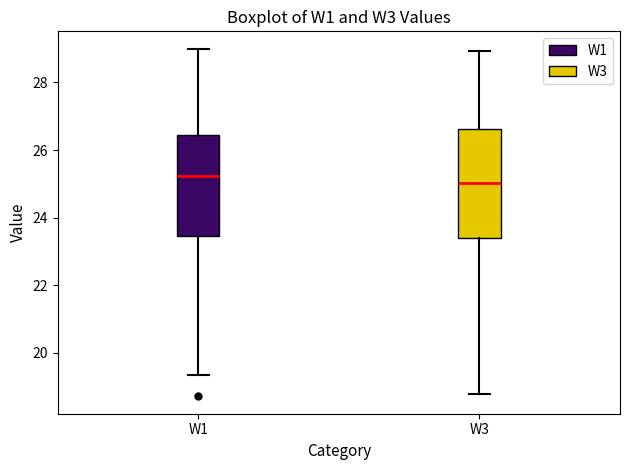

Which box is the tallest, from its lower edge to its upper edge?

W3